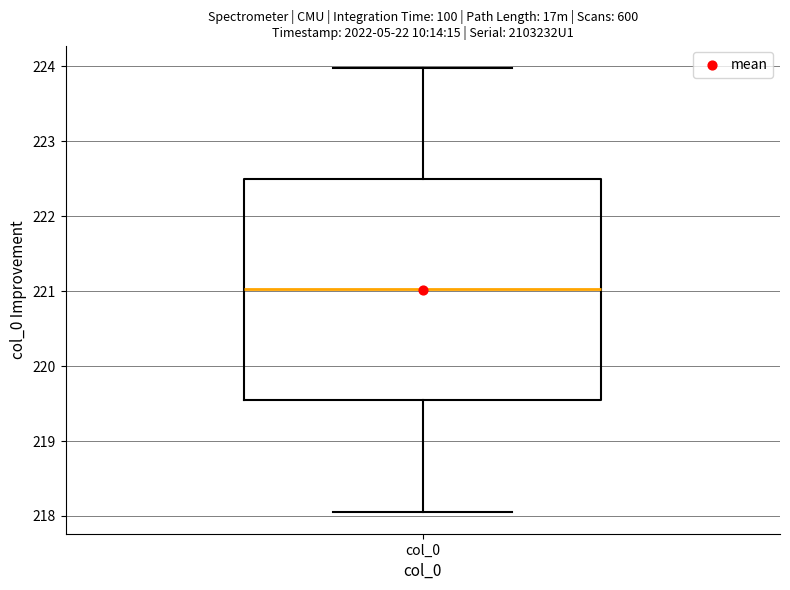

Where does the upper whisker of the box for col_0 end on the y-axis? The values are not printed on the chart, so give them approximately, as read against the axis.

224.0